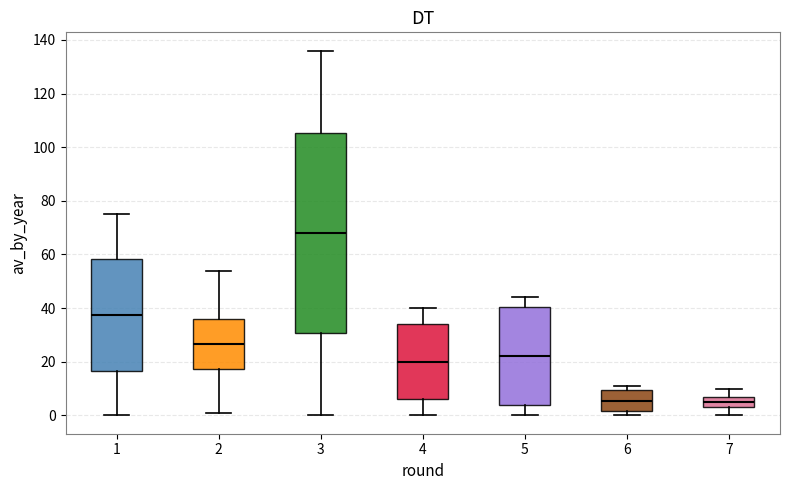

Reading left to right, read every box against the y-axis: the position of its median line, the range the box covers, and the ends of its whiskers. The values are not printed on the chart, so give them approximately, as read against the axis.

1: median 38, box 16 to 58, whiskers 0 to 76
2: median 26, box 18 to 36, whiskers 2 to 54
3: median 68, box 30 to 106, whiskers 0 to 136
4: median 20, box 6 to 34, whiskers 0 to 40
5: median 22, box 4 to 40, whiskers 0 to 44
6: median 6, box 2 to 10, whiskers 0 to 12
7: median 6, box 4 to 8, whiskers 0 to 10